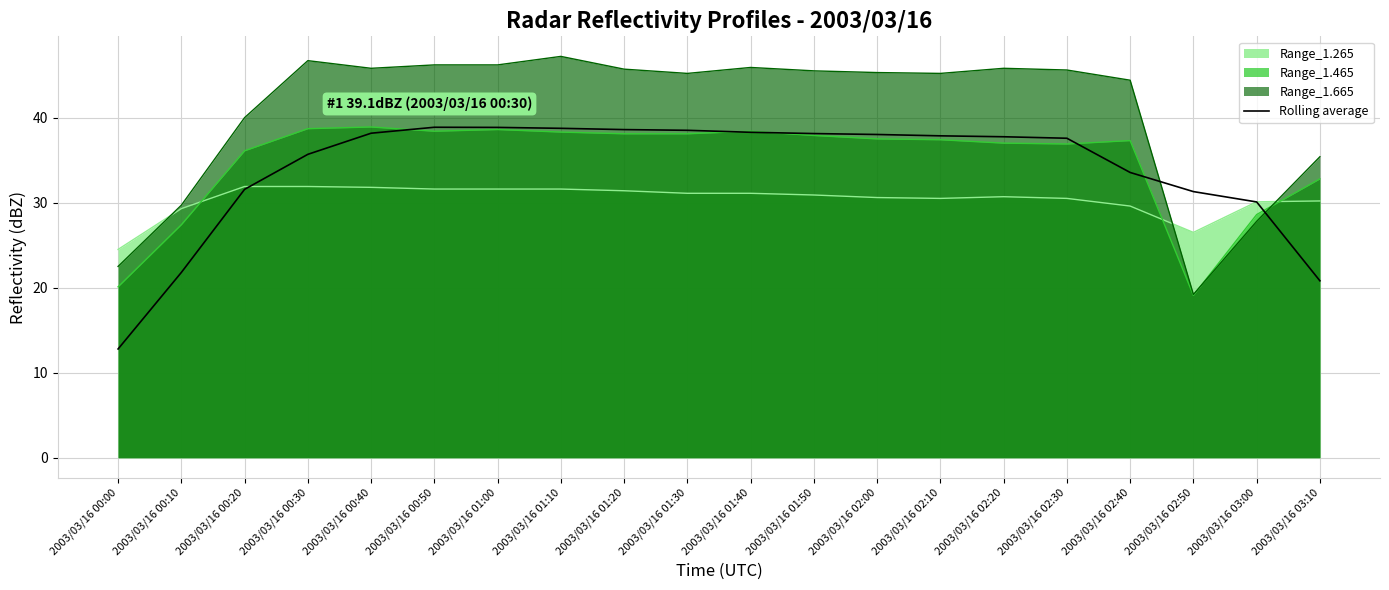

How many data points does each series have?

20